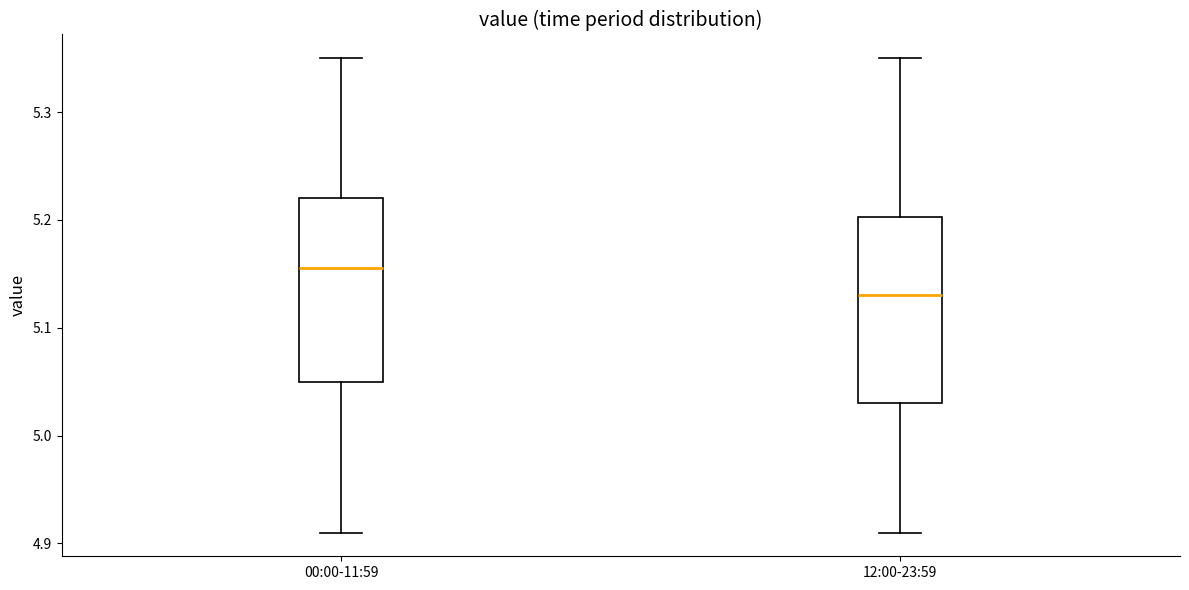

Which box's median line is the highest?

00:00-11:59